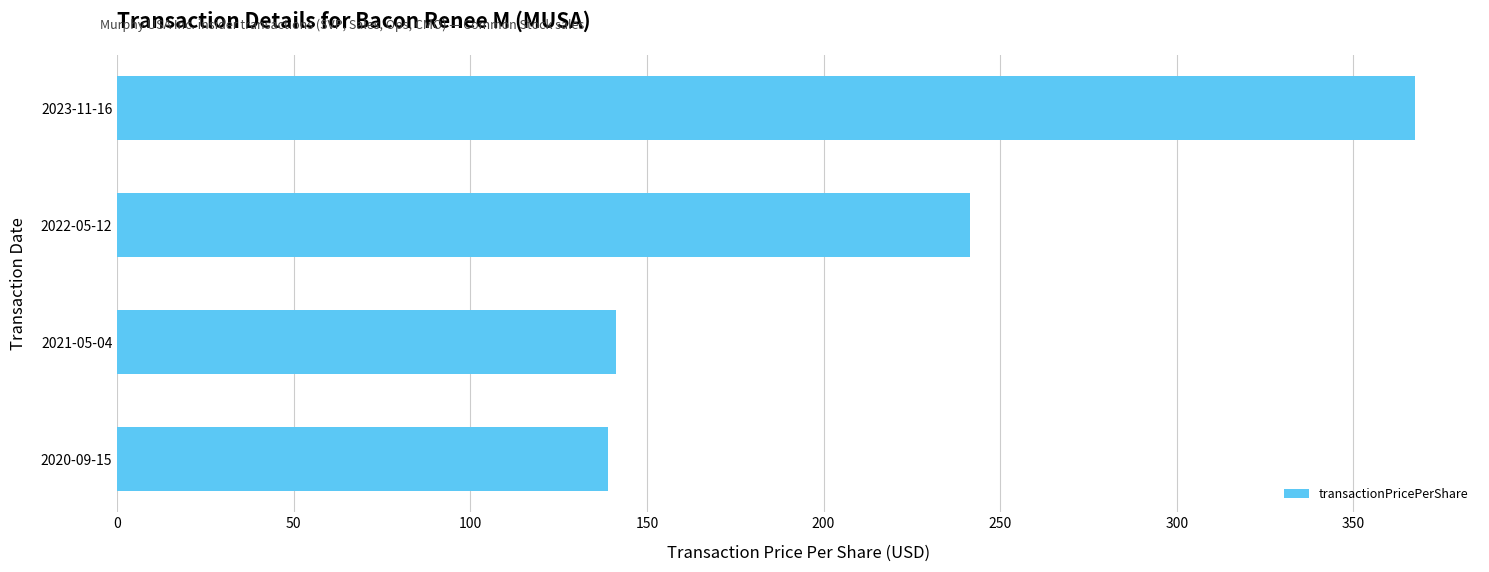

What is the change in value from 2021-05-04 to 2022-05-12?

+100.2